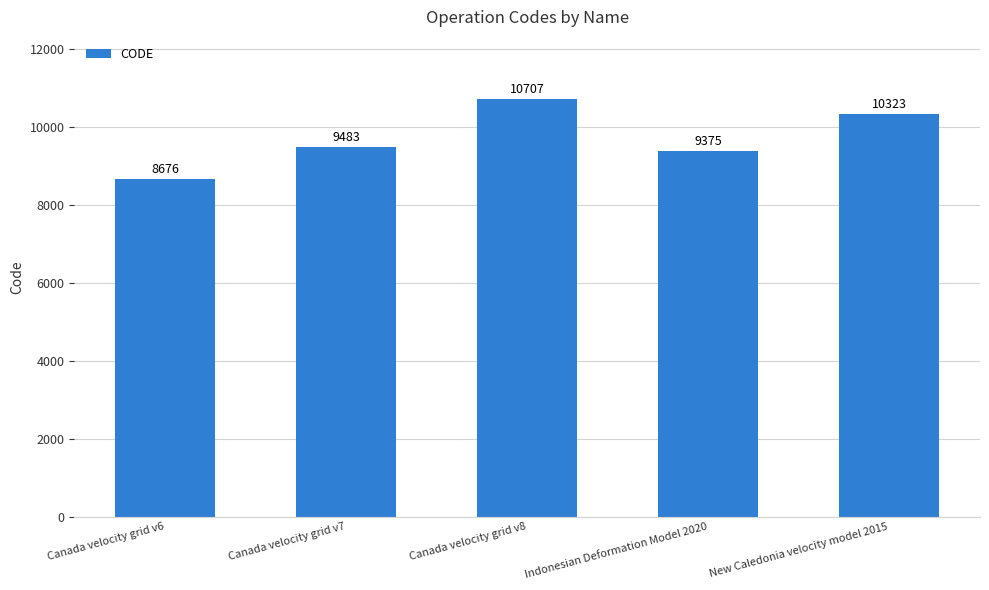

At which label is the value closest to 9691?

Canada velocity grid v7